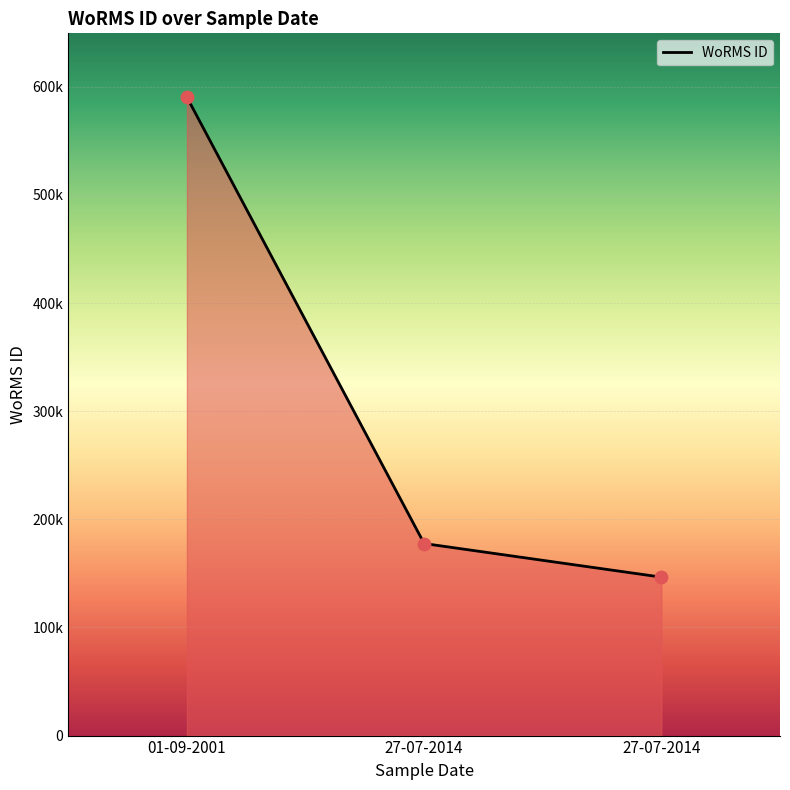

Between 27-07-2014 and 01-09-2001, which is larger?

01-09-2001